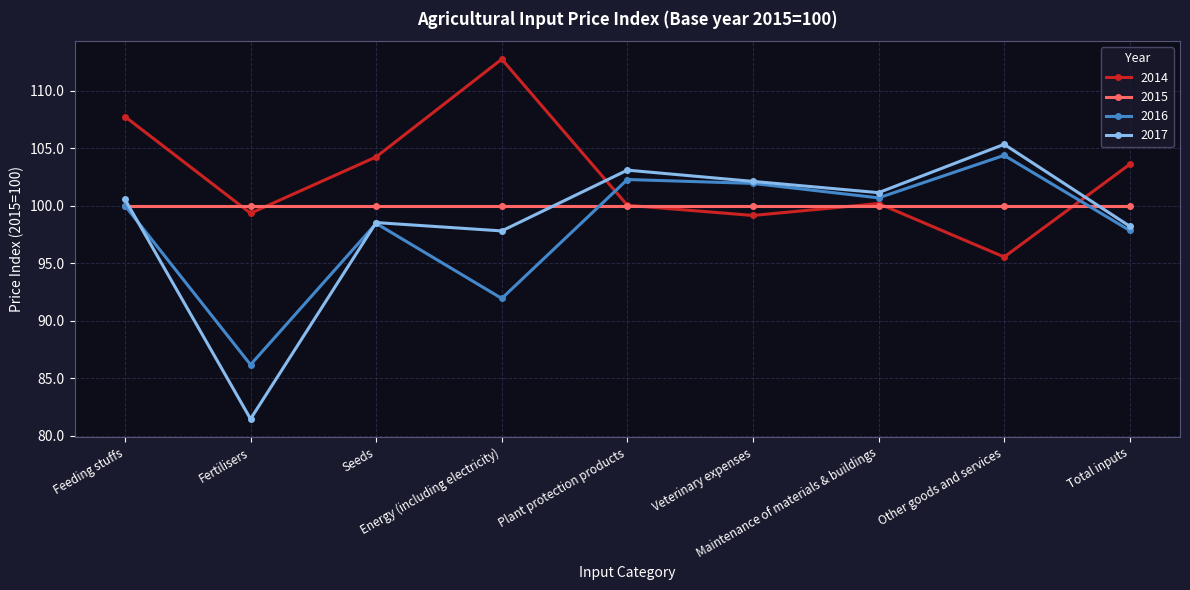

Rank the series by their maximum value, from highest to lowest.

2014, 2017, 2016, 2015